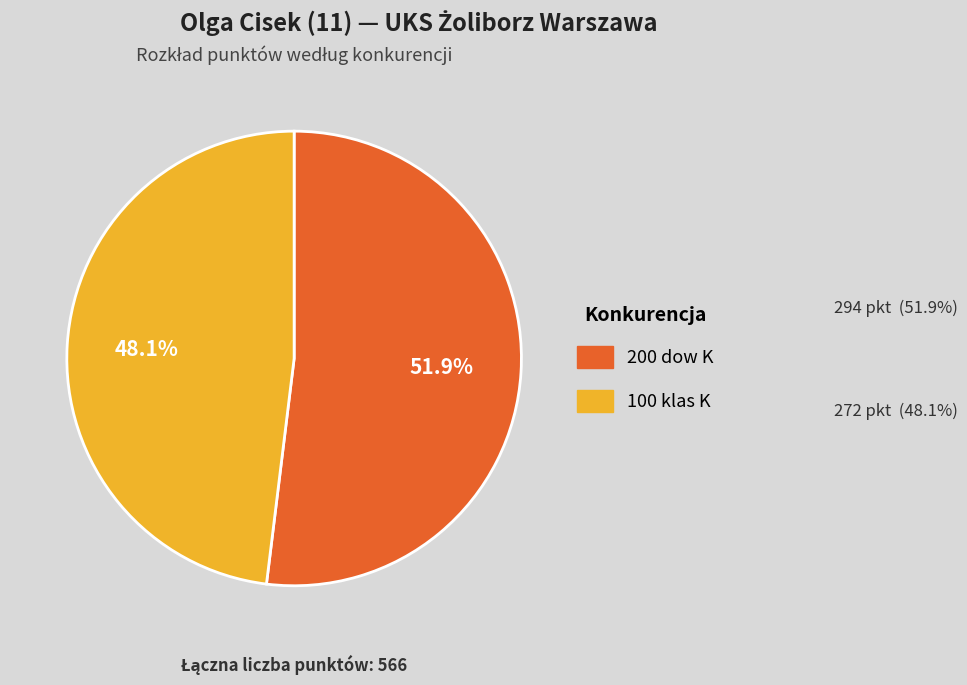

Count the number of slices in the pie.

2